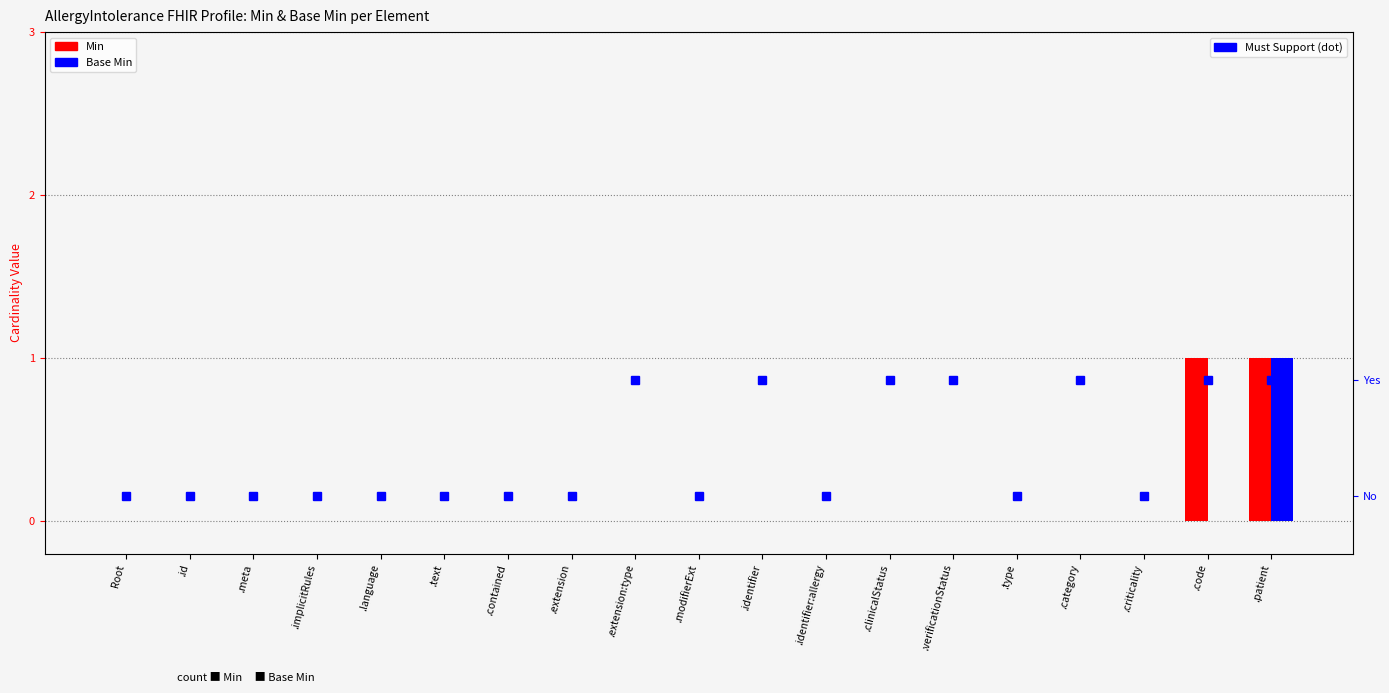

Is the value of Base Min at .clinicalStatus greater than the value of Must Support at .contained?

No